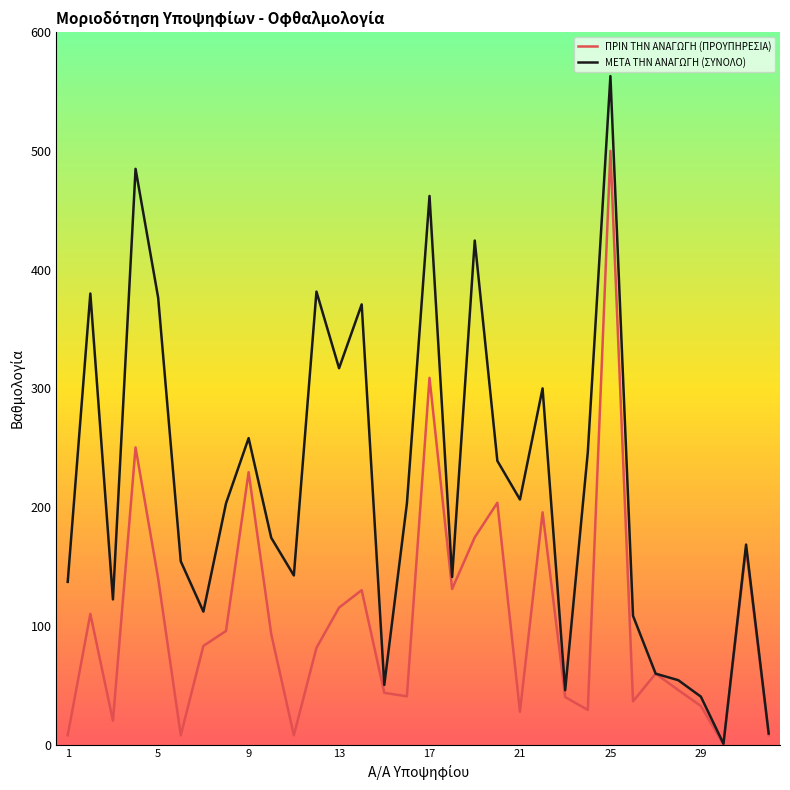

Which series has the widest spread of values?

ΜΕΤΑ ΤΗΝ ΑΝΑΓΩΓΗ (ΣΥΝΟΛΟ)